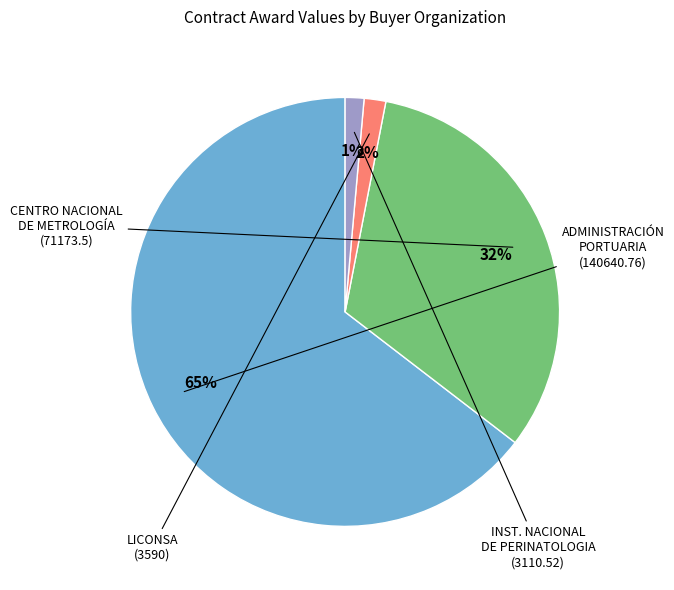

To the nearest percent, what is the average slice percentage?

25%